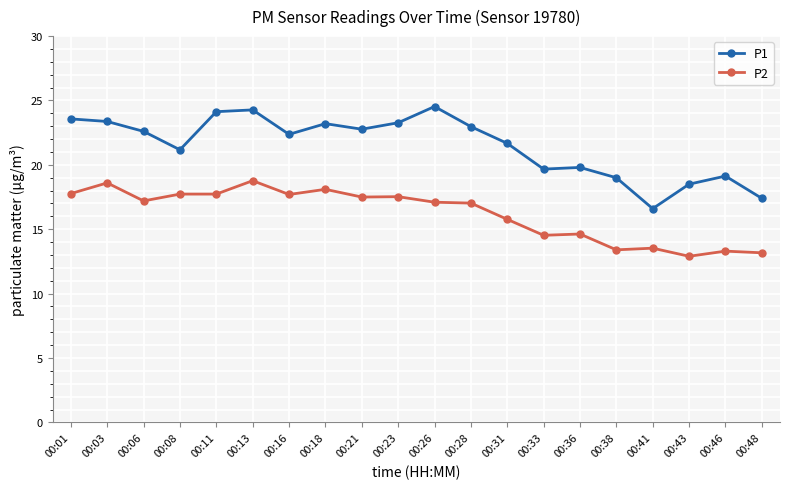

True or false: P2 has more than 2 interior local peaks.

True